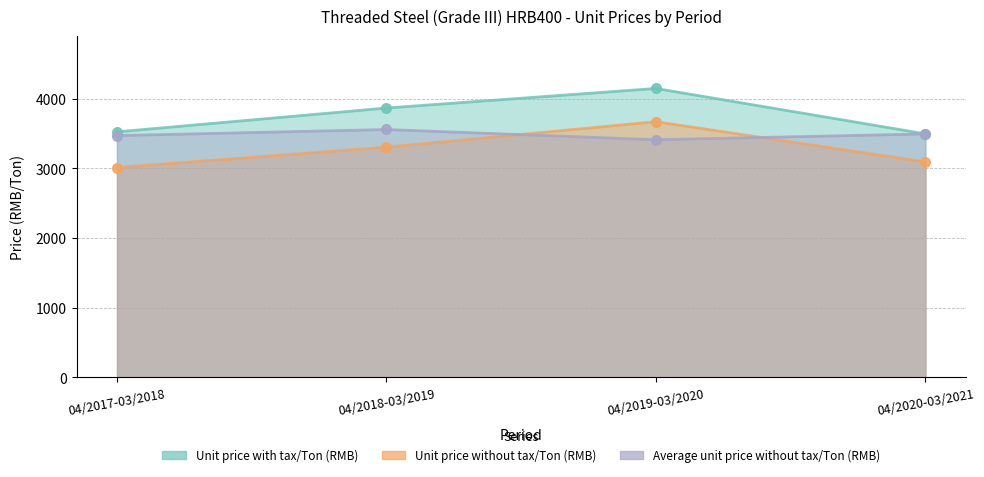

What are all the series names shown in the legend?

Unit price with tax/Ton (RMB), Unit price without tax/Ton (RMB), Average unit price without tax/Ton (RMB)